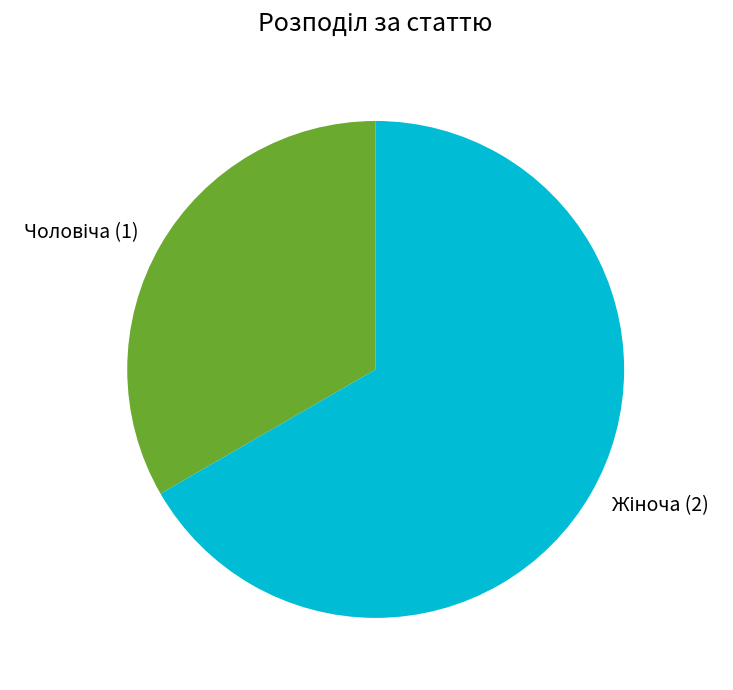

Is there any slice that represents more than half of the pie?

Yes